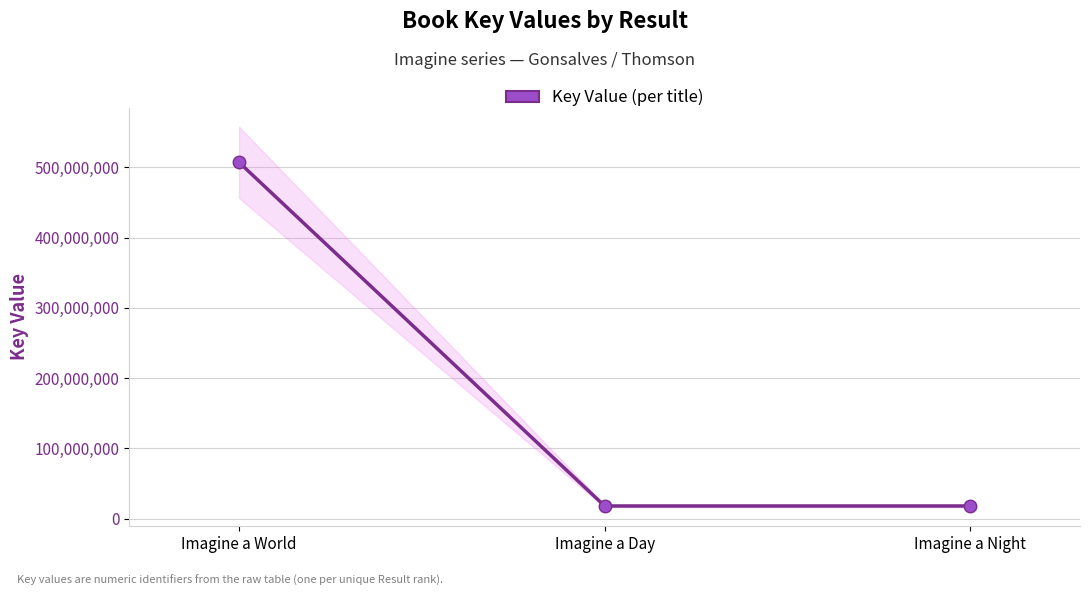

Rank the categories by value from highest to lowest.

Imagine a World, Imagine a Day, Imagine a Night